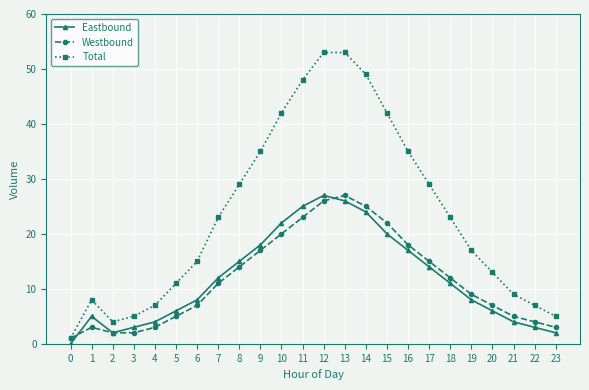

Is the value of Westbound at 4 greater than the value of Eastbound at 6?

No